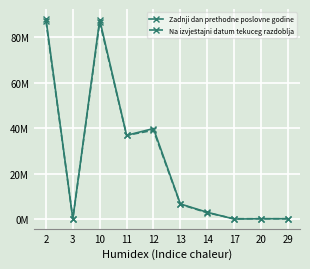

What is the difference between the second highest and second lowest values in the Na izvještajni datum tekuceg razdoblja series?

86.5